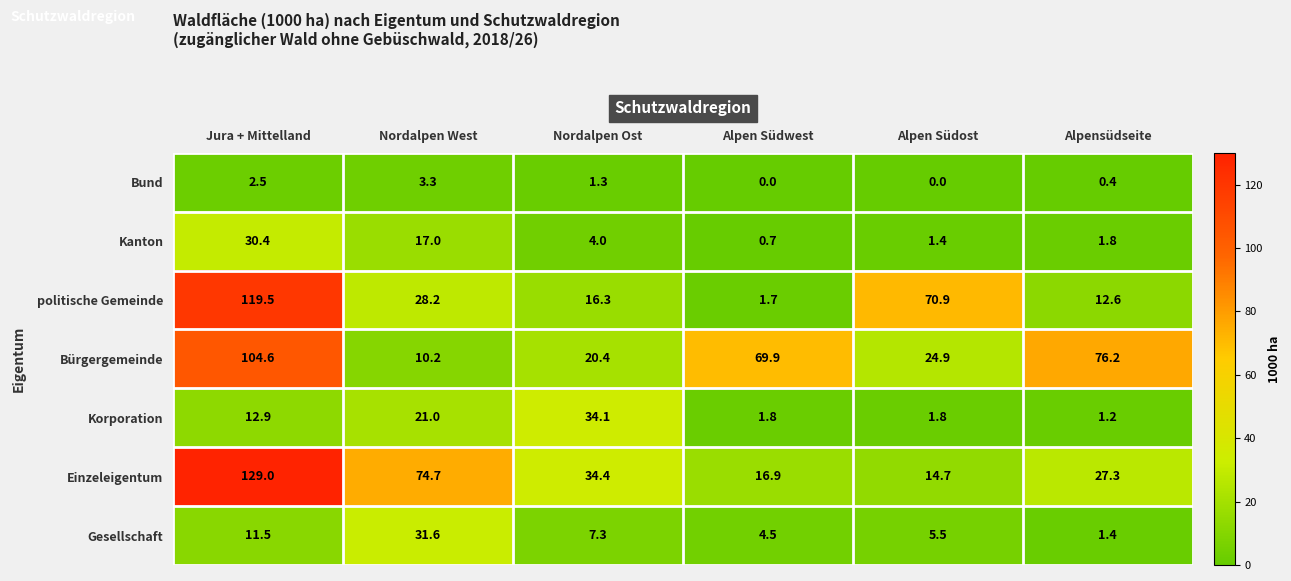

Between Nordalpen West and Alpensüdseite, which series saw the biggest shift?

Bürgergemeinde